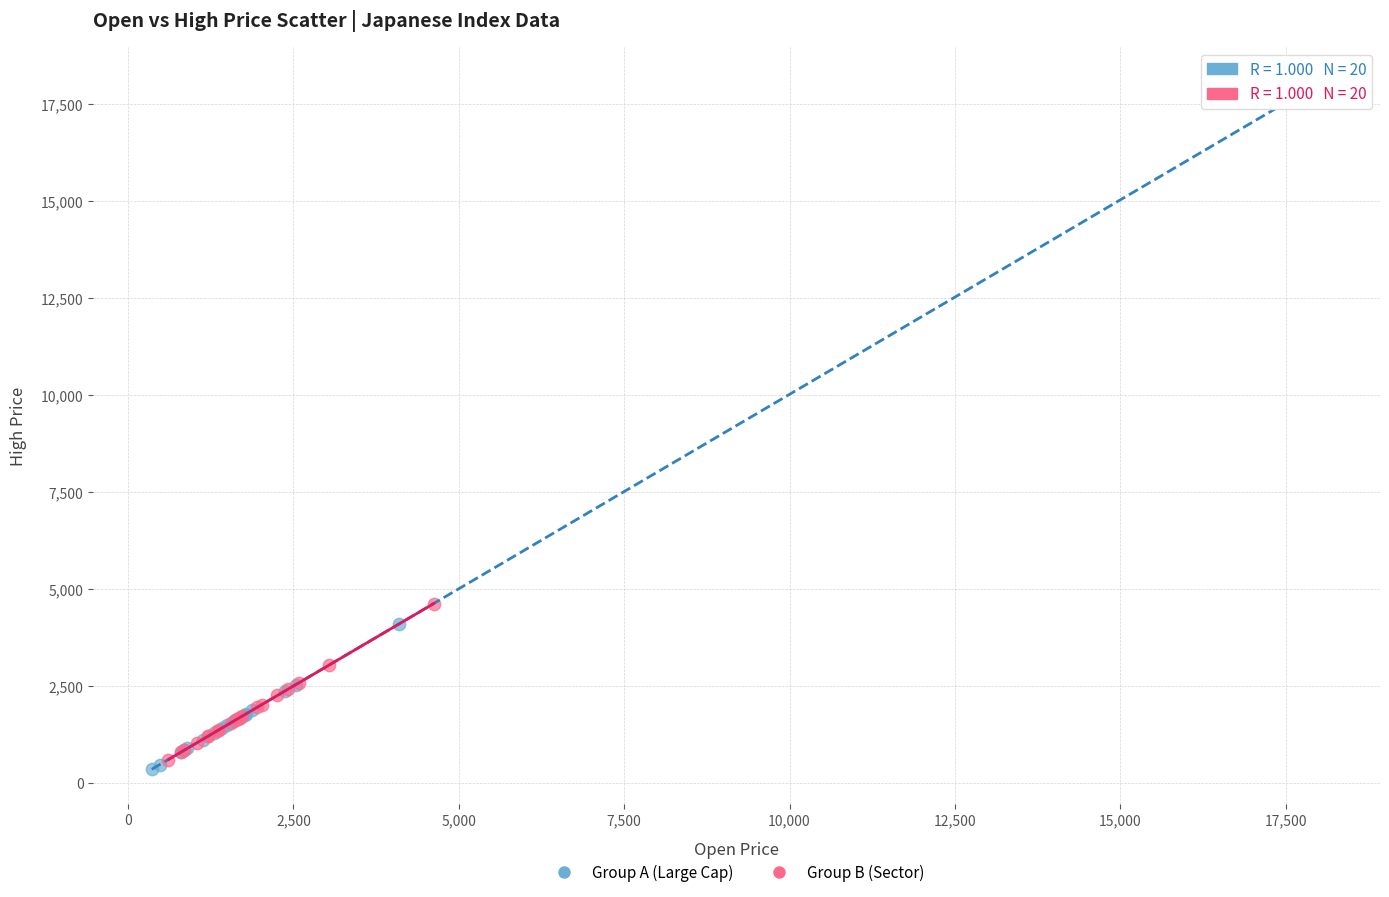

Which series reaches the maximum Y coordinate?

Group A (Large Cap)